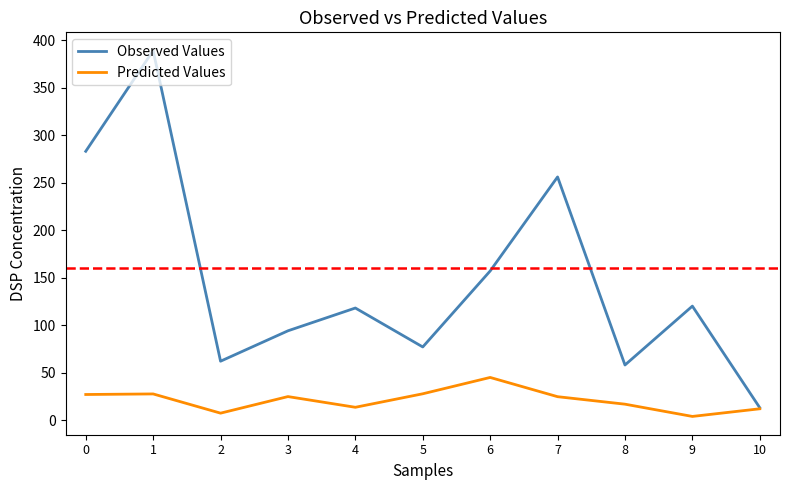

At which category is the sum across all series the highest?

1